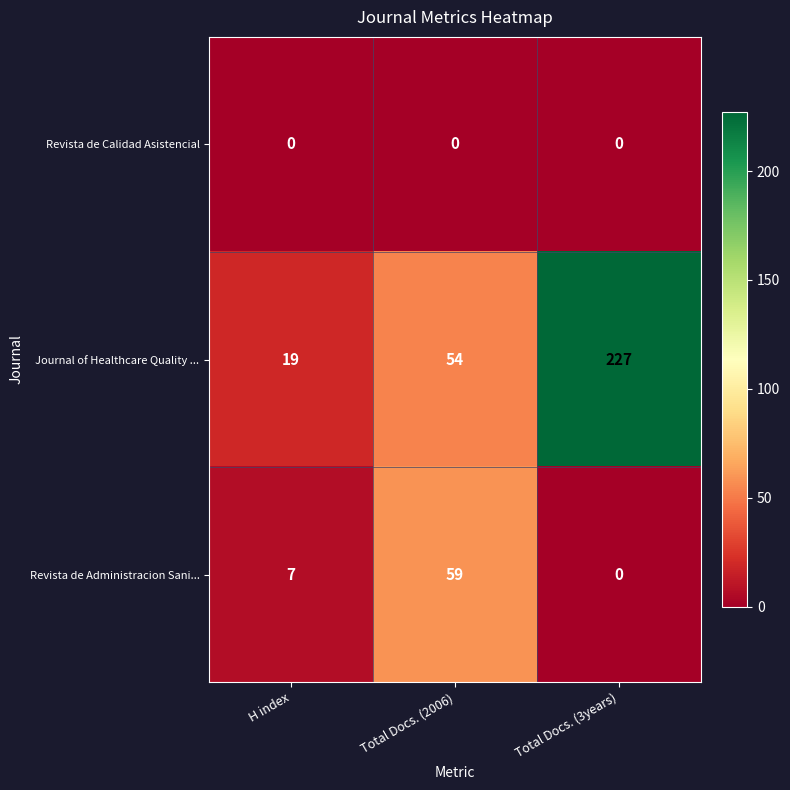

What is the approximate value of Journal of Healthcare Quality ... at Total Docs. (2006)?

54